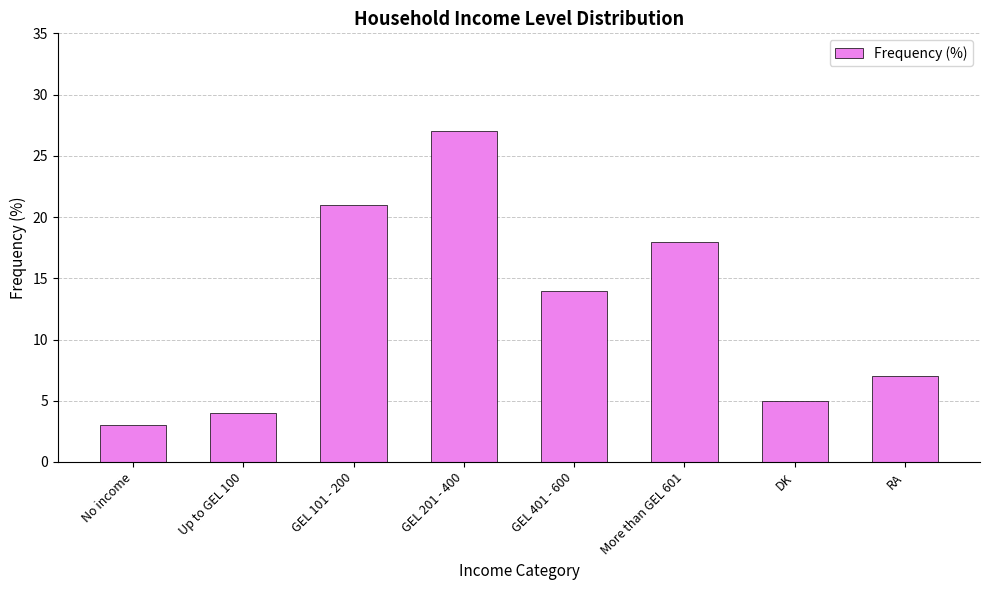

What is the smallest value displayed?

3